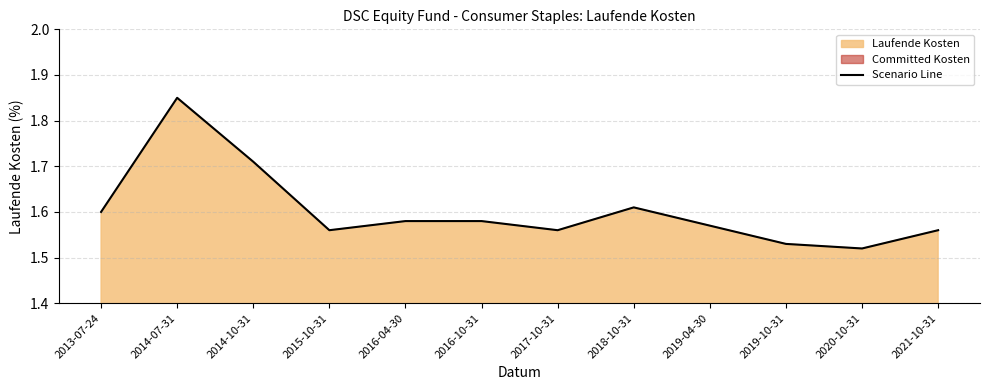

What is the ratio of the value at 2013-07-24 to the value at 2015-10-31?

1.0